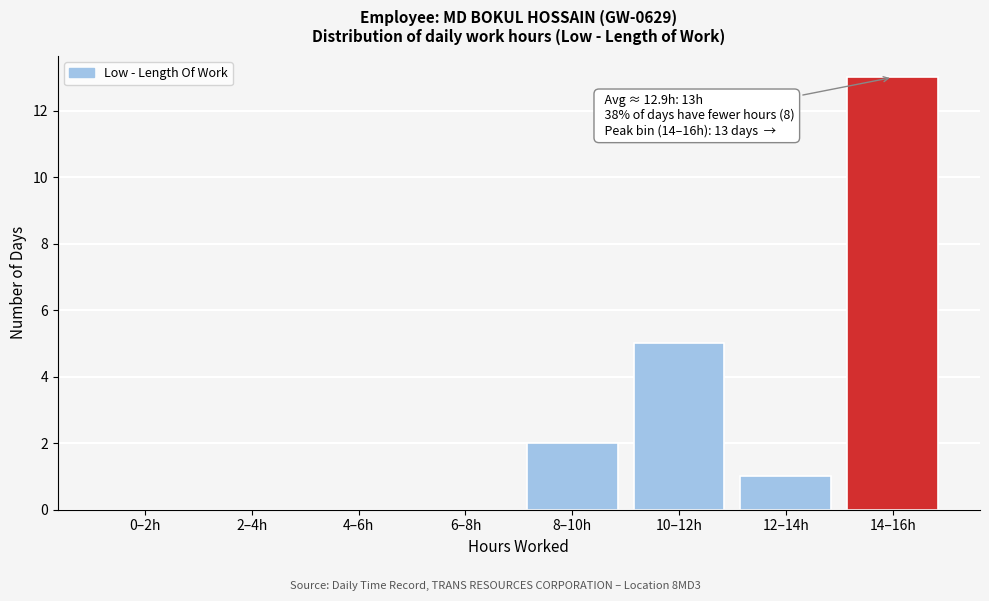

Reading left to right, what are all the values shown in this chart?

0–2h=0	2–4h=0	4–6h=0	6–8h=0	8–10h=2	10–12h=5	12–14h=1	14–16h=13